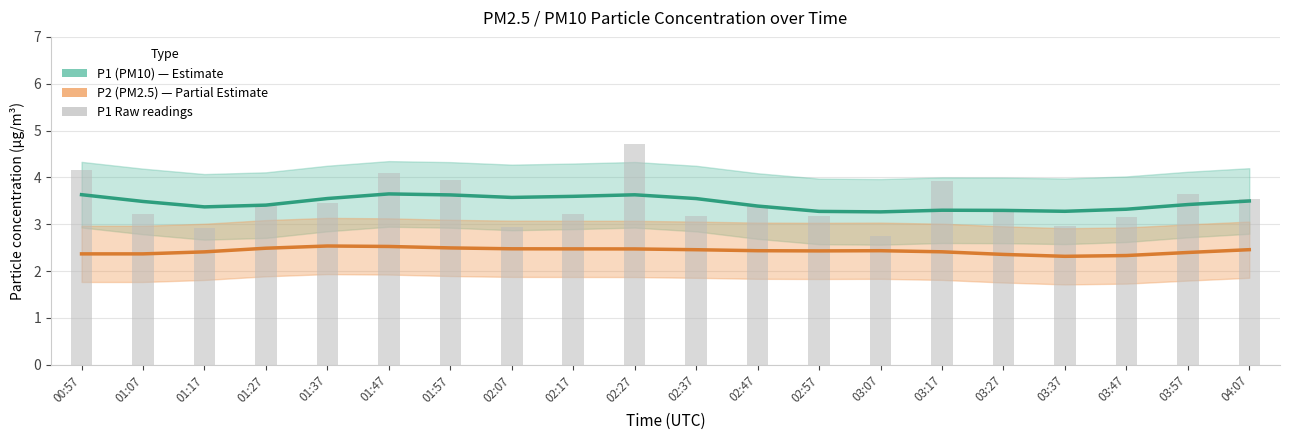

Which series has the largest total across all categories?

P1 (PM10)